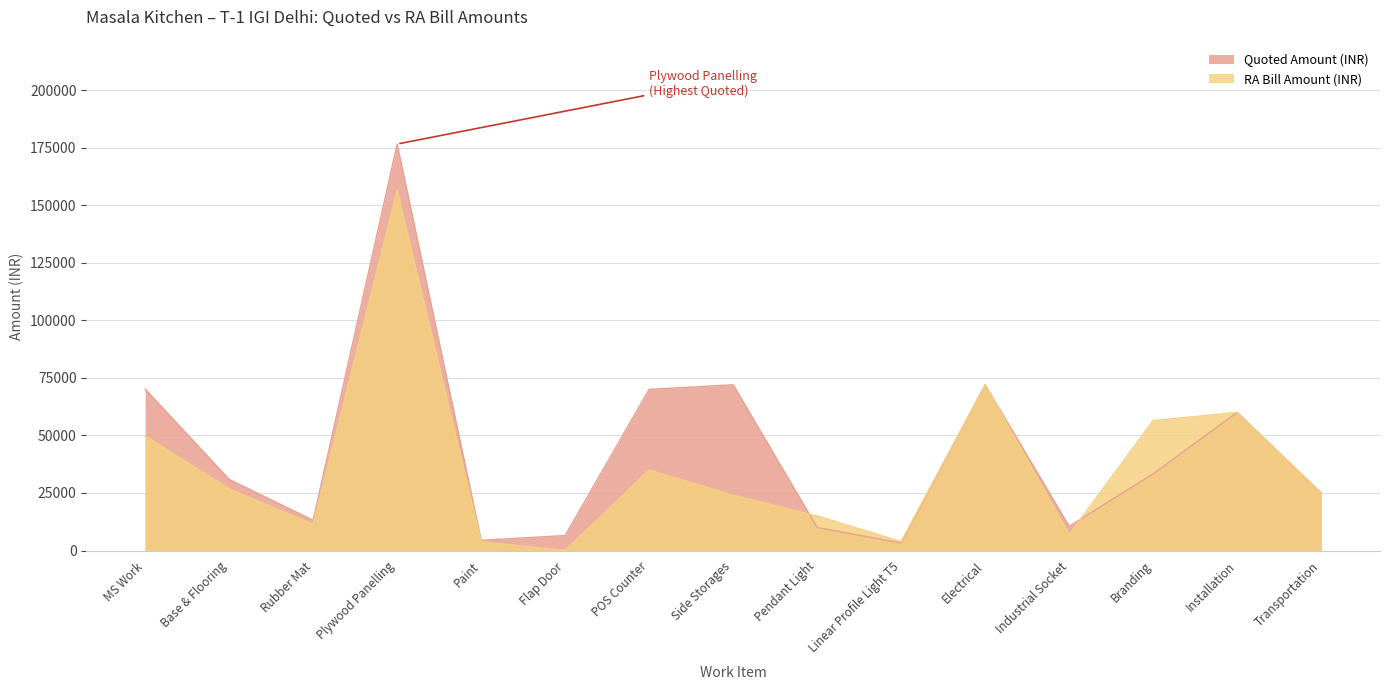

Is the value of Quoted Amount (INR) at Plywood Panelling greater than the value of RA Bill Amount (INR) at Paint?

Yes